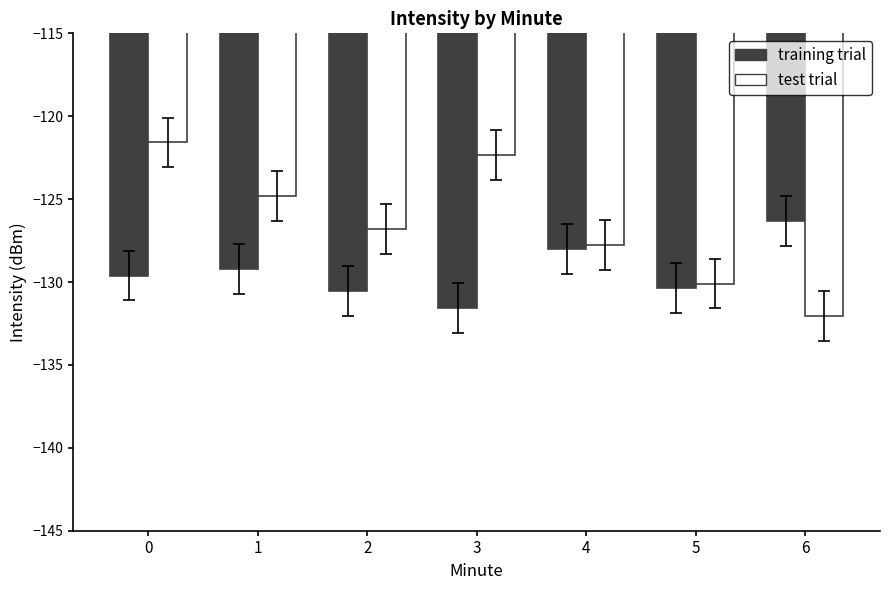

Are the bars horizontal?

No